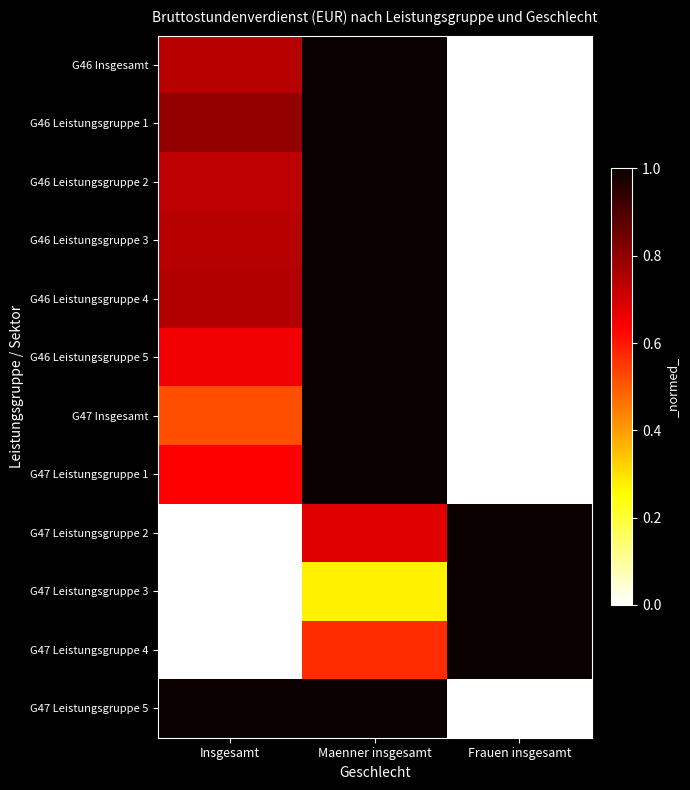

Between Maenner insgesamt and Frauen insgesamt, which is larger?

Maenner insgesamt